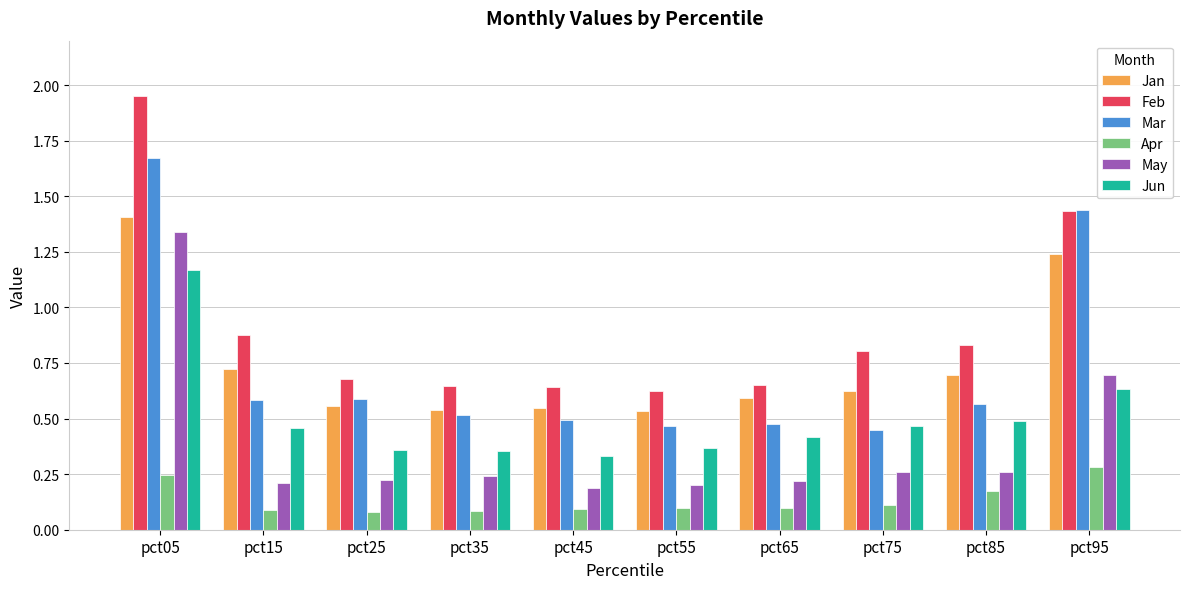

Is it true that Mar equals 1.0 at pct25?

False